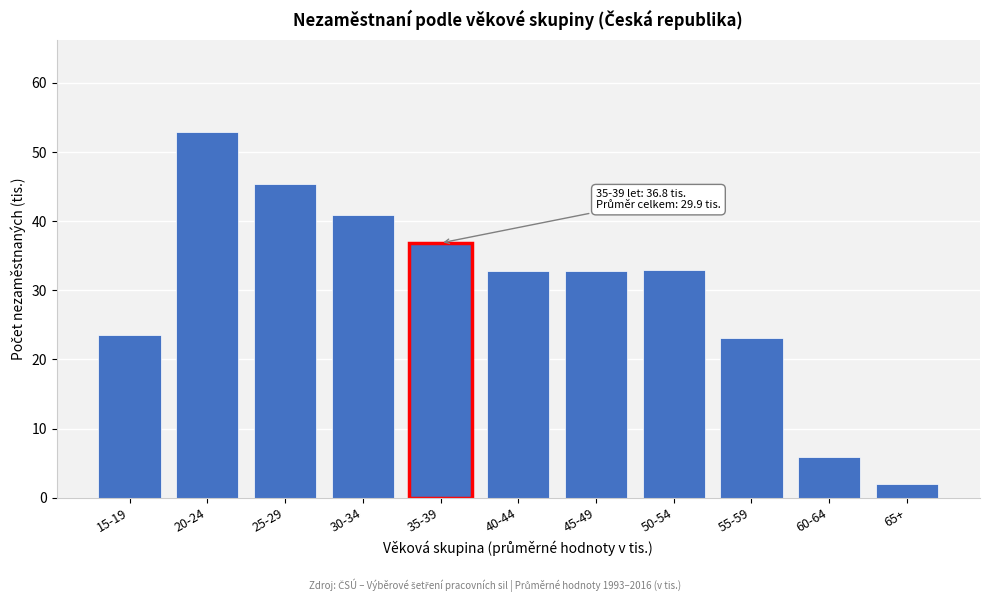

What is the value of the 8th bar from the left?

33.0